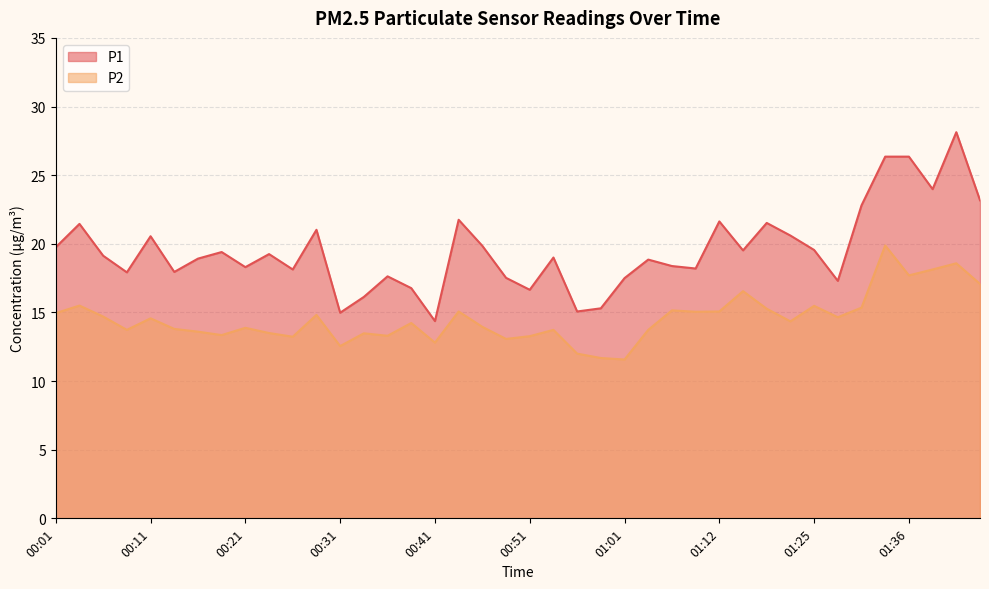

How many values in the P1 series exceed 19?

20